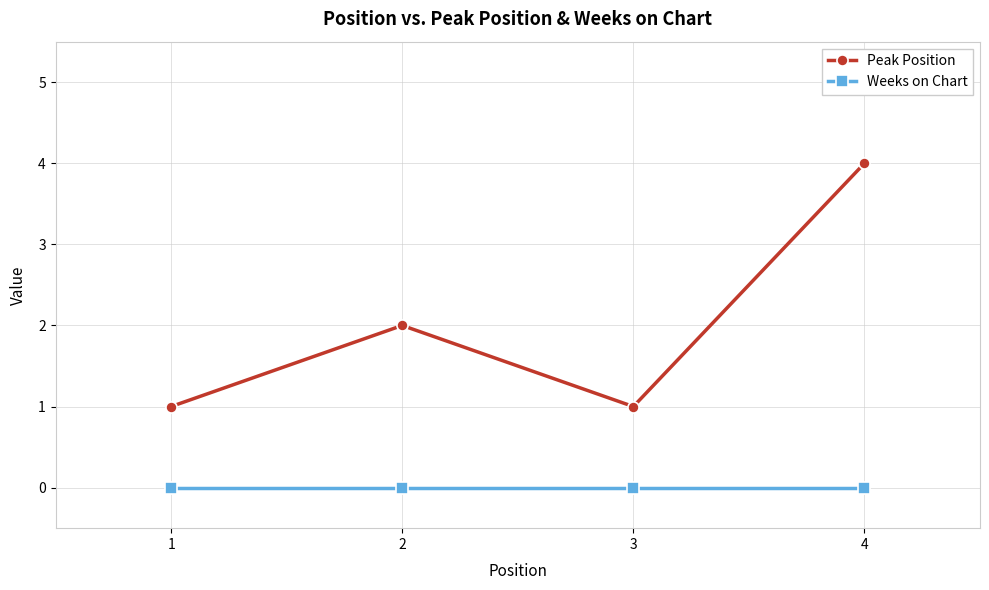

Does the chart have visible grid lines?

Yes